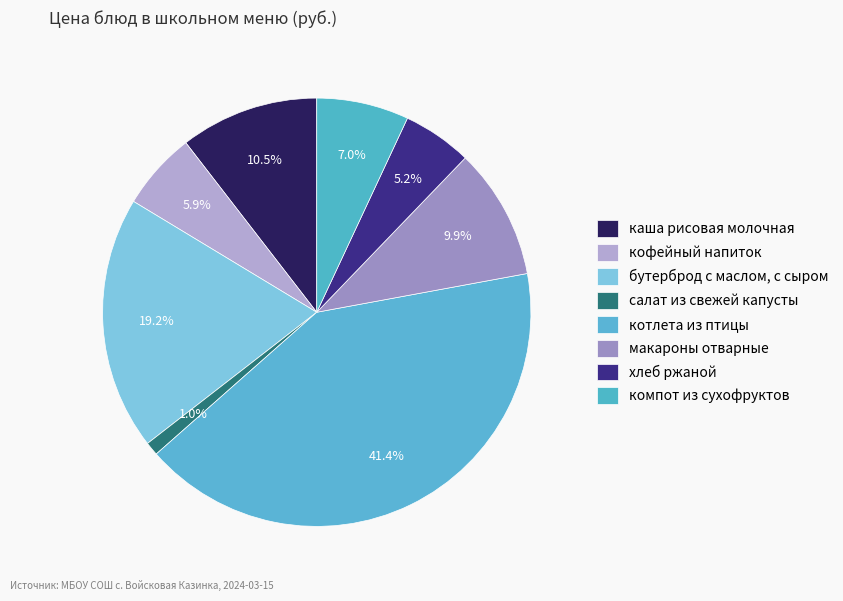

Is it true that салат из свежей капусты is 7% of the pie?

False